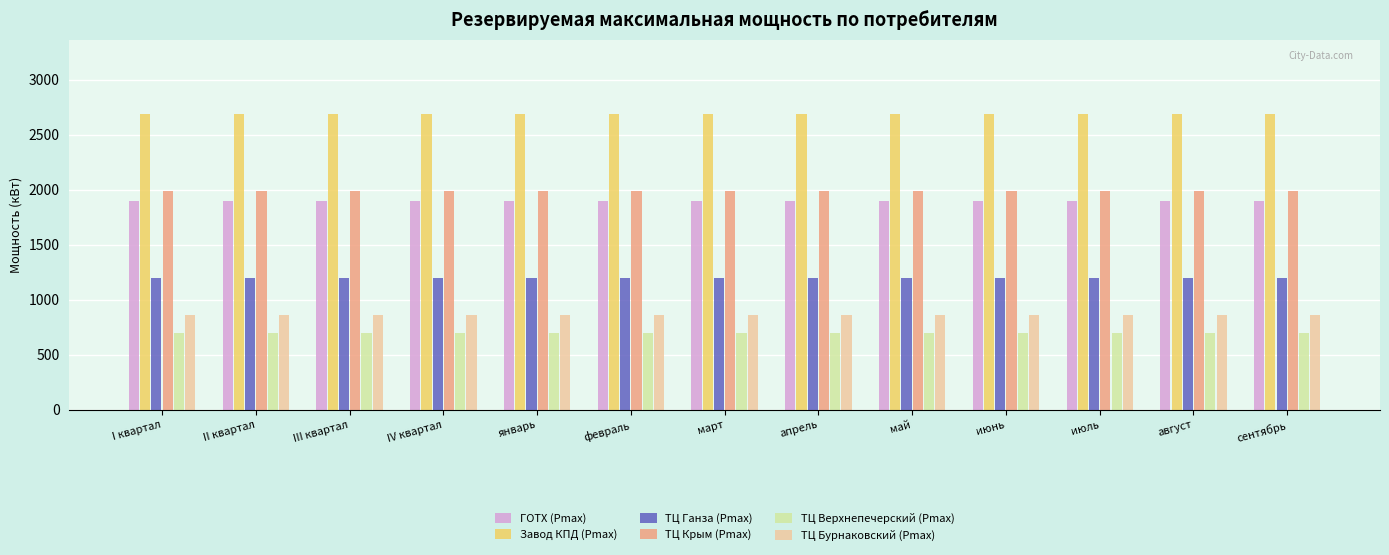

The value of ТЦ Верхнепечерский (Pmax) at апрель is 700. True or false?

True